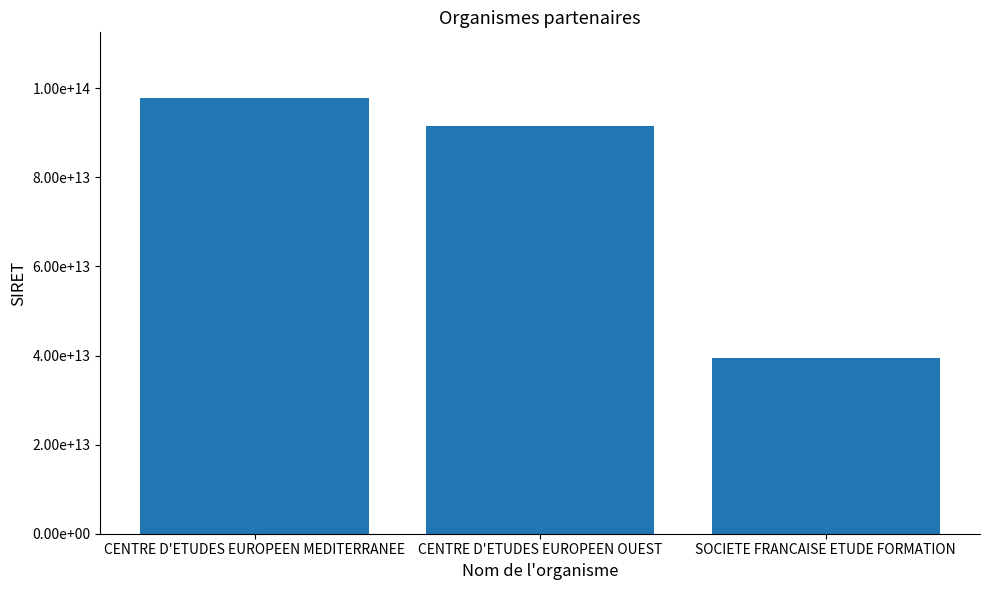

Are the bars horizontal?

No